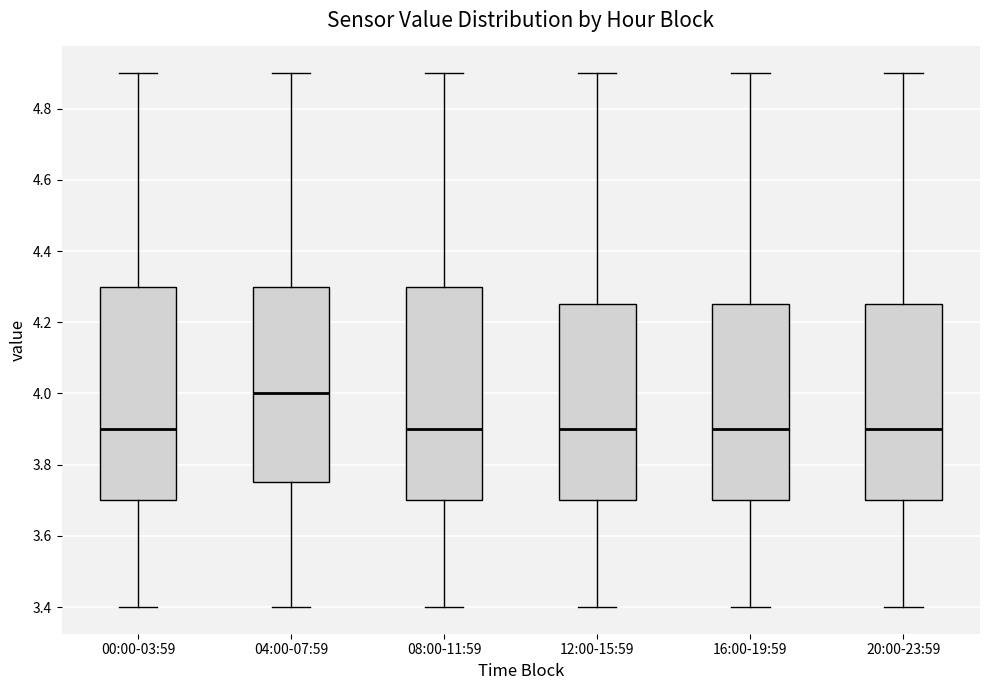

Which box's median line is the highest?

04:00-07:59